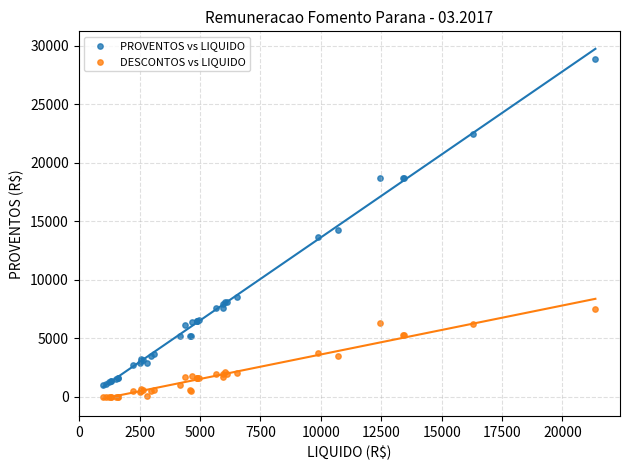

In the PROVENTOS vs LIQUIDO series, what Y value is closest to 14907?

14199.3